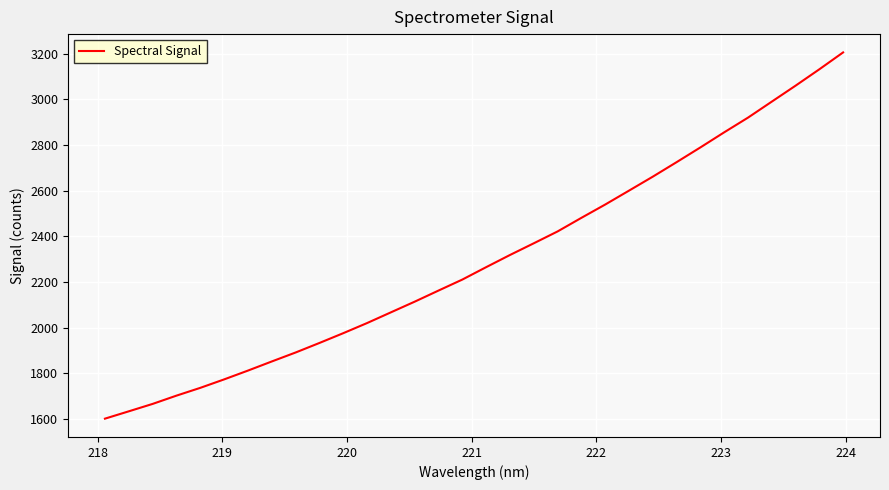

How many lines are shown in the chart?

1